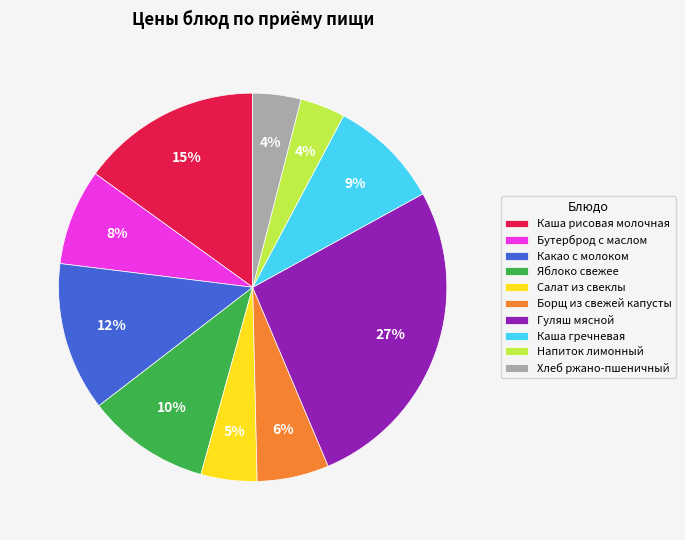

Does Хлеб ржано-пшеничный represent more than half of the total?

No